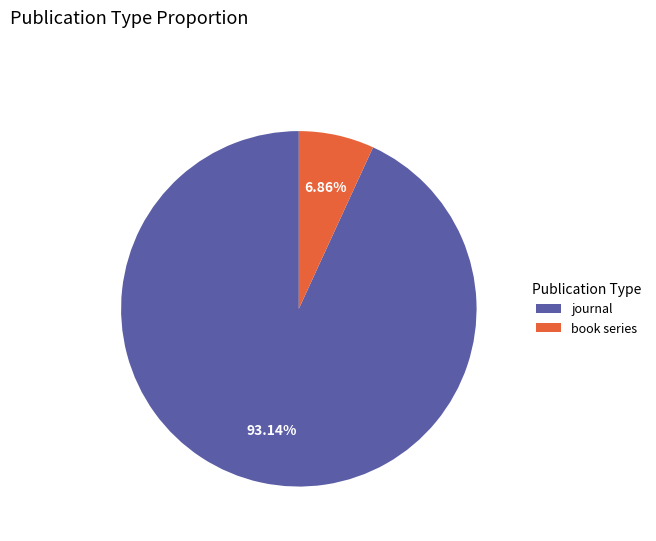

Combined, do book series and journal account for over 50%?

Yes